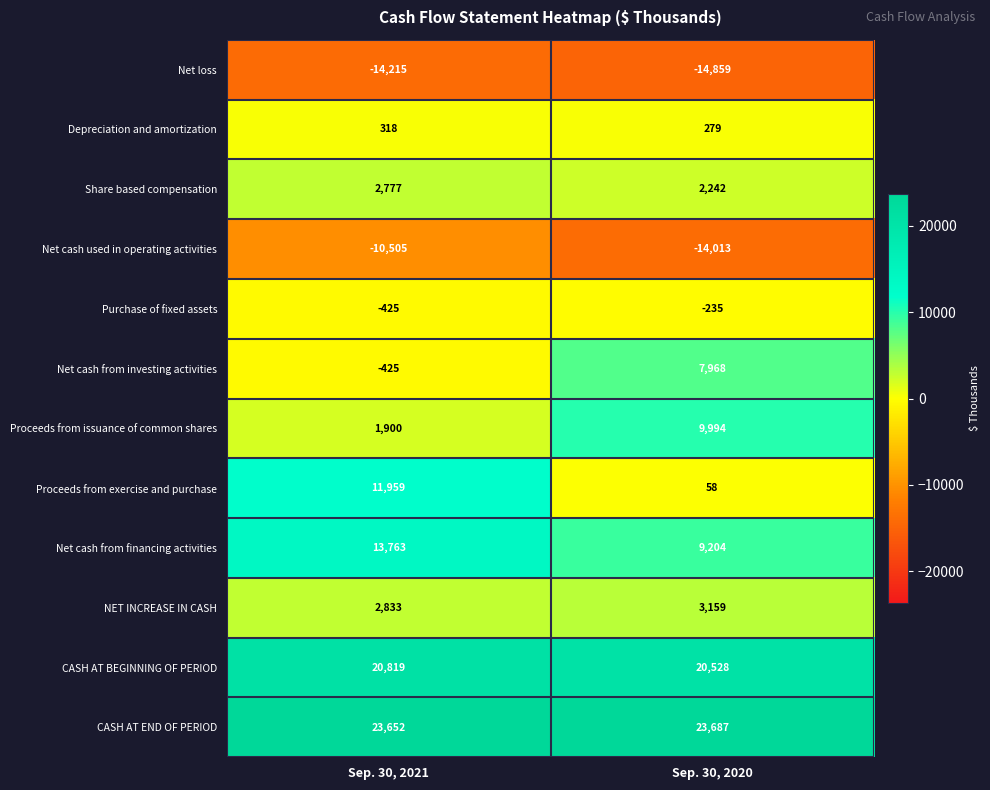

Which series changed the most between Sep. 30, 2021 and Sep. 30, 2020?

Proceeds from exercise and purchase